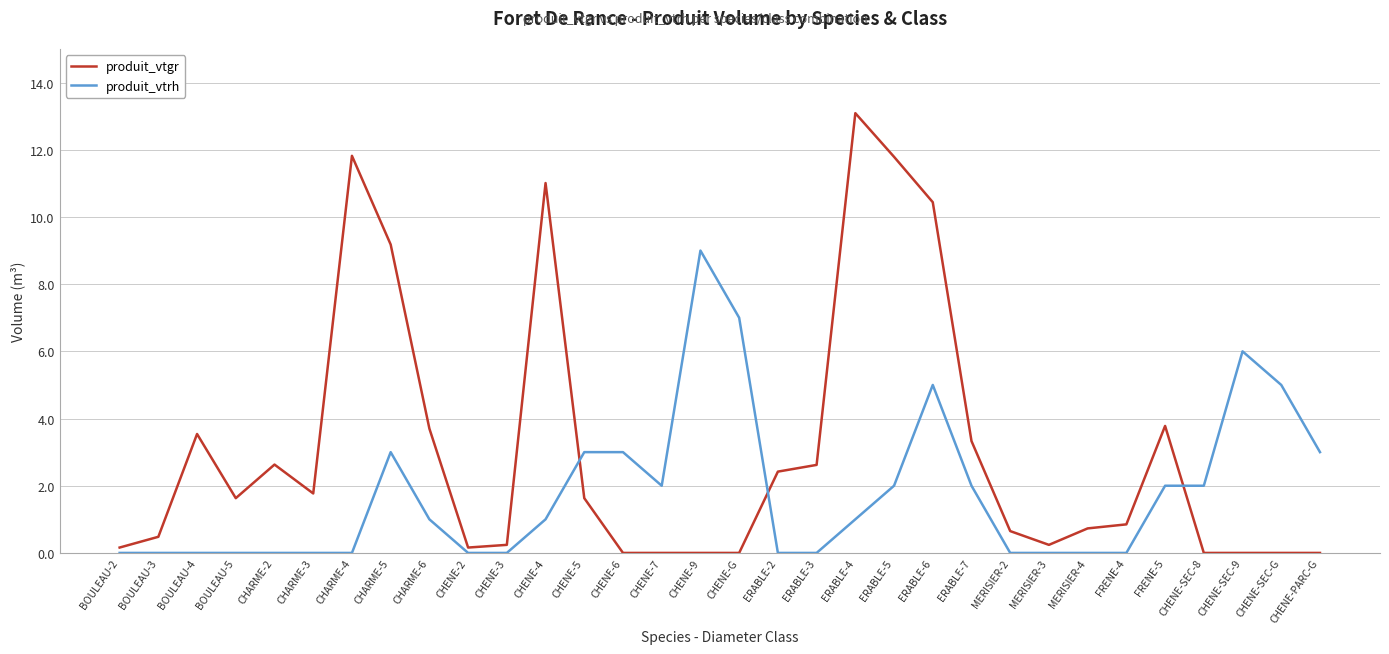

Rank the series by their maximum value, from highest to lowest.

produit_vtgr, produit_vtrh